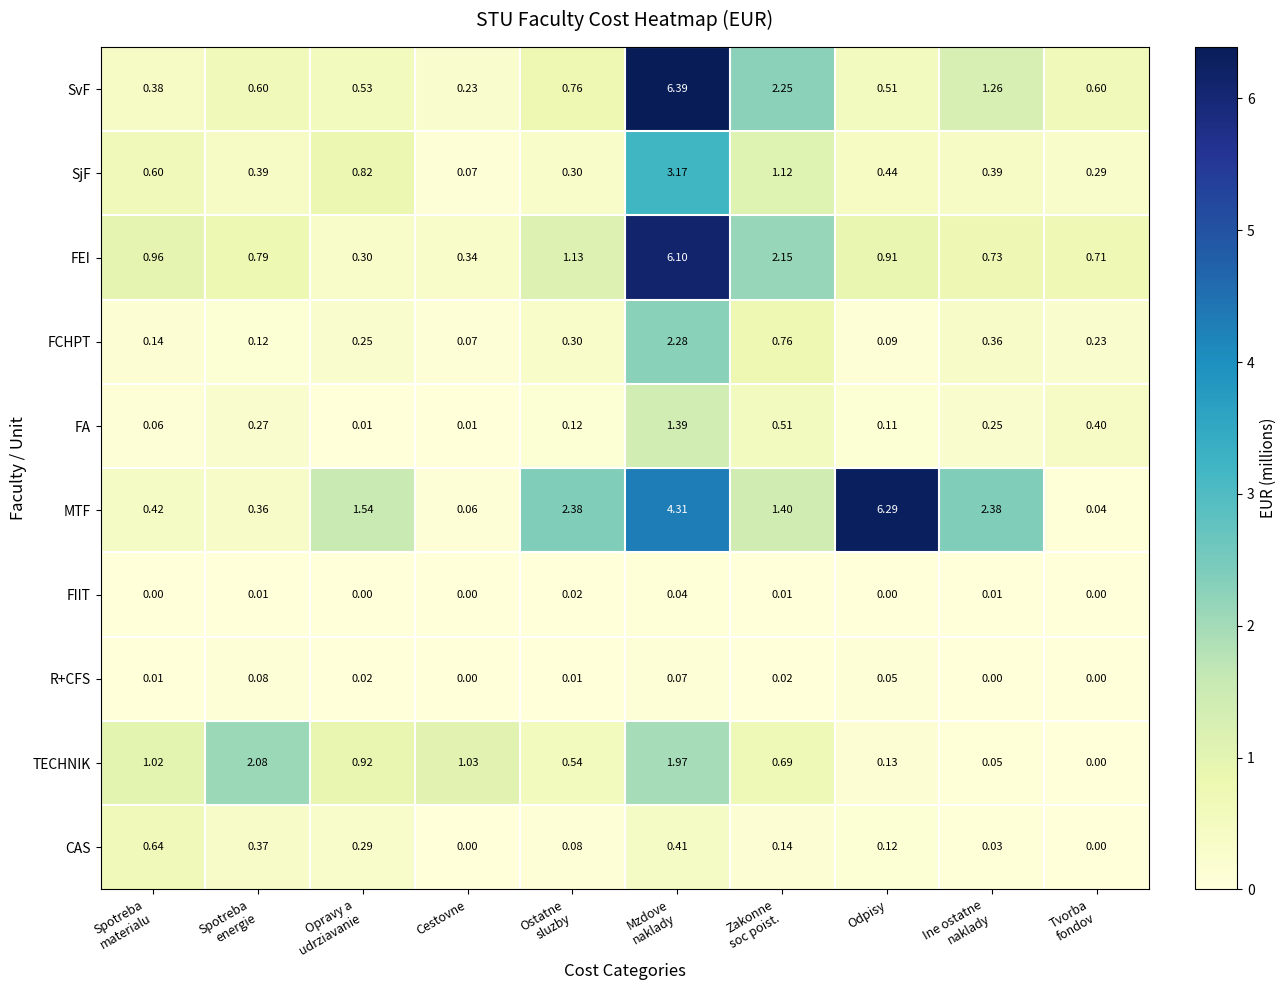

At which label does FCHPT reach its minimum?

Cestovne